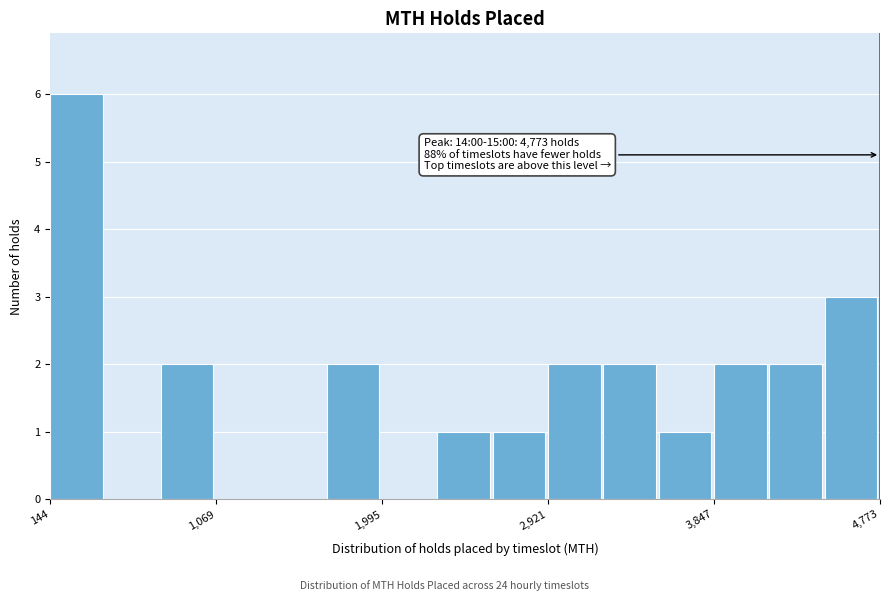

Around what value on the x-axis is the tallest bar? Give the approximate position of its centre, as read against the axis.

300